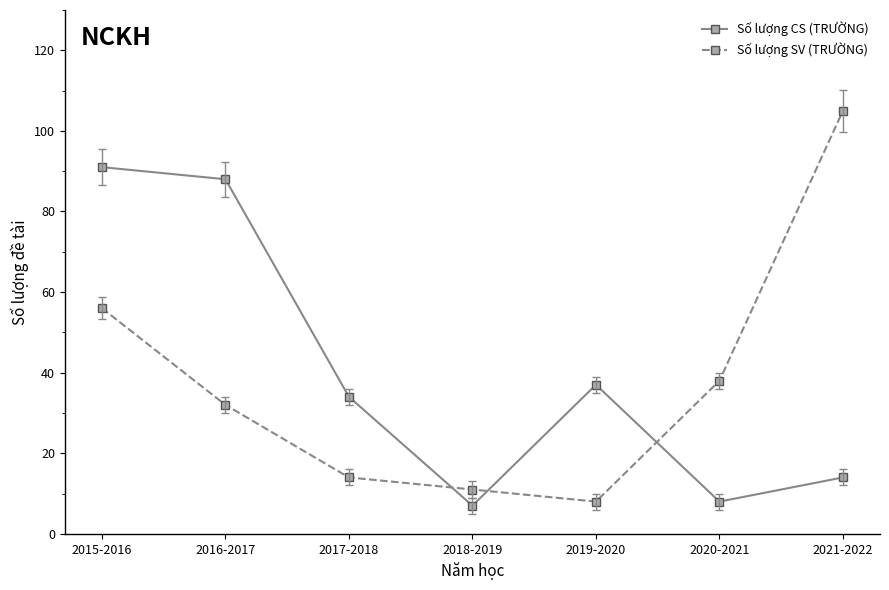

At which label does Số lượng SV (TRƯỜNG) reach its minimum?

2019-2020